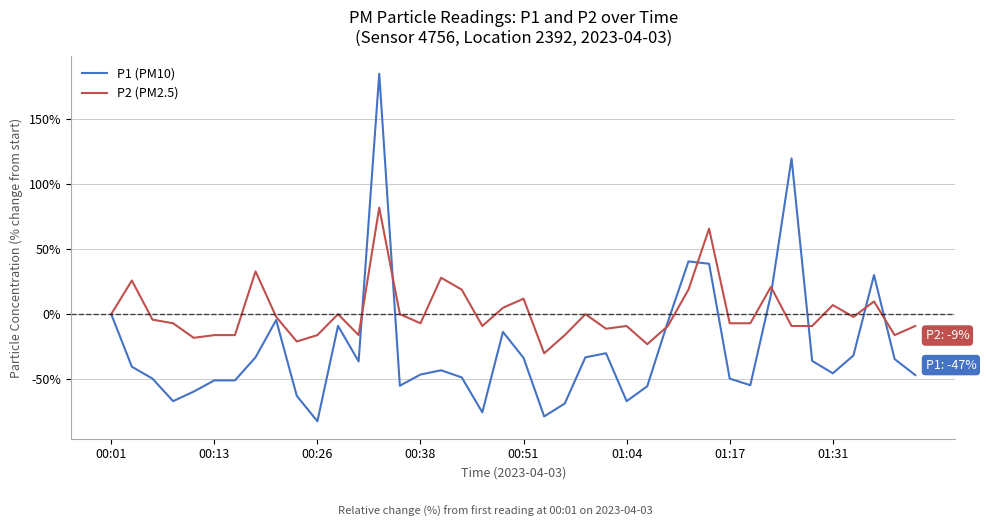

Does the chart display data point markers on the line(s)?

No